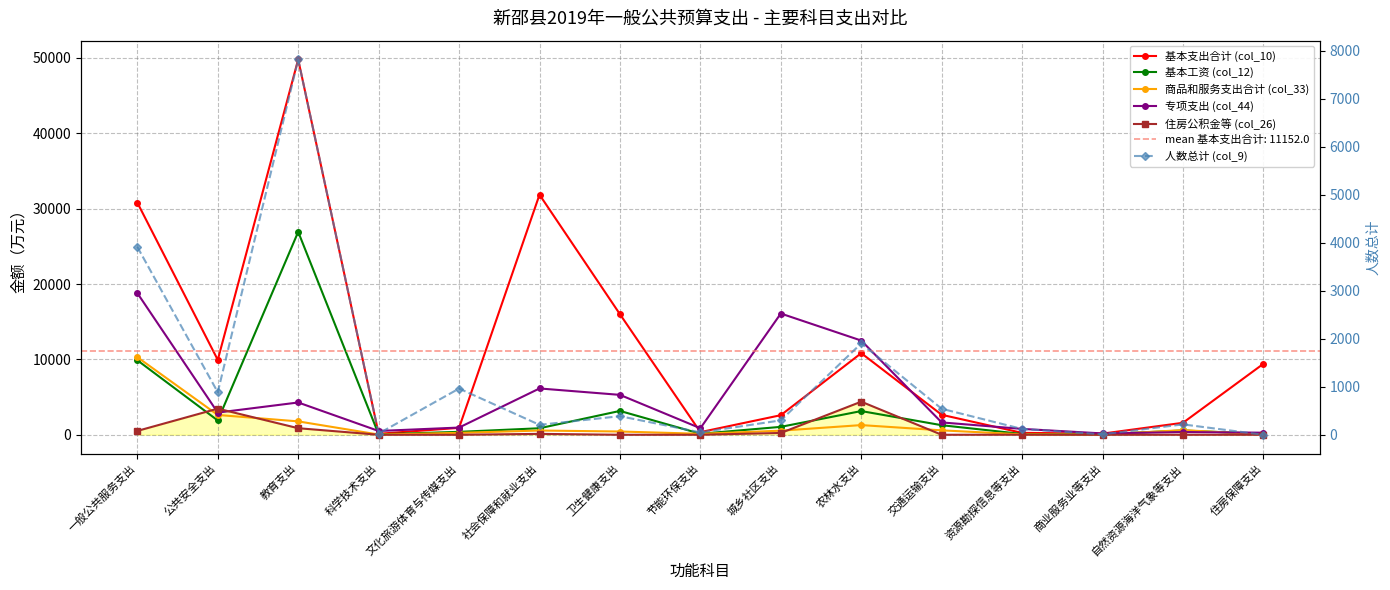

At which category is the sum across all series the highest?

教育支出